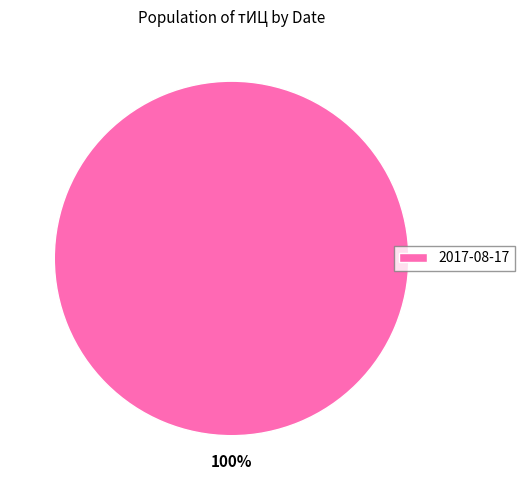

To the nearest percent, what portion does 2017-08-17 represent?

100%